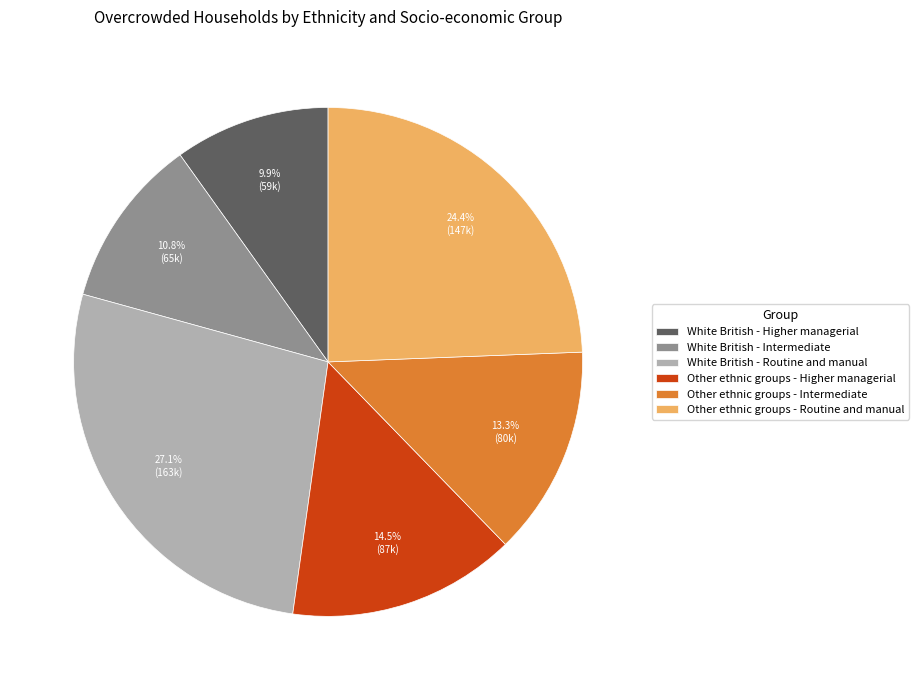

What percentage do Other ethnic groups - Intermediate and White British - Routine and manual together represent?

40.4%